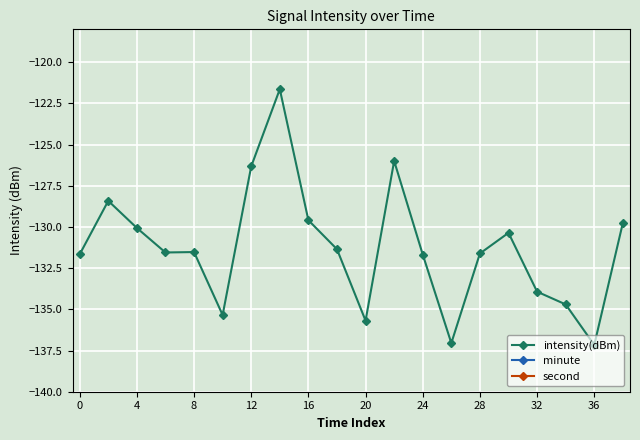

Which series has the largest range (max minus min)?

second